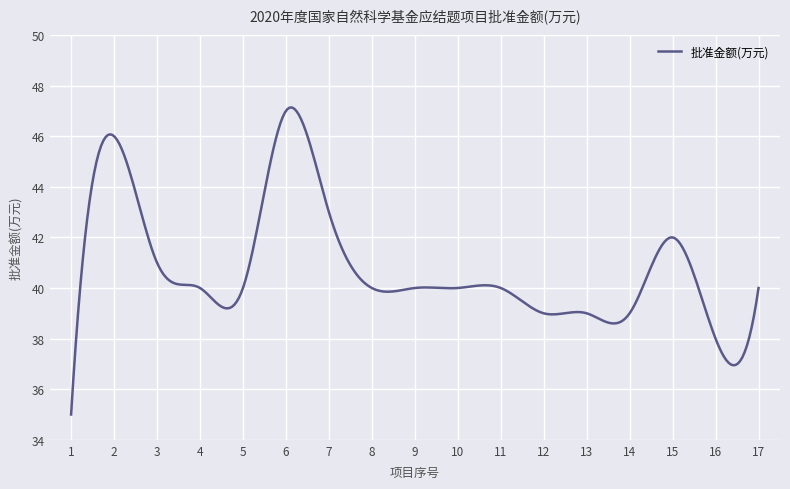

What is the minimum value shown in the chart?

35.0